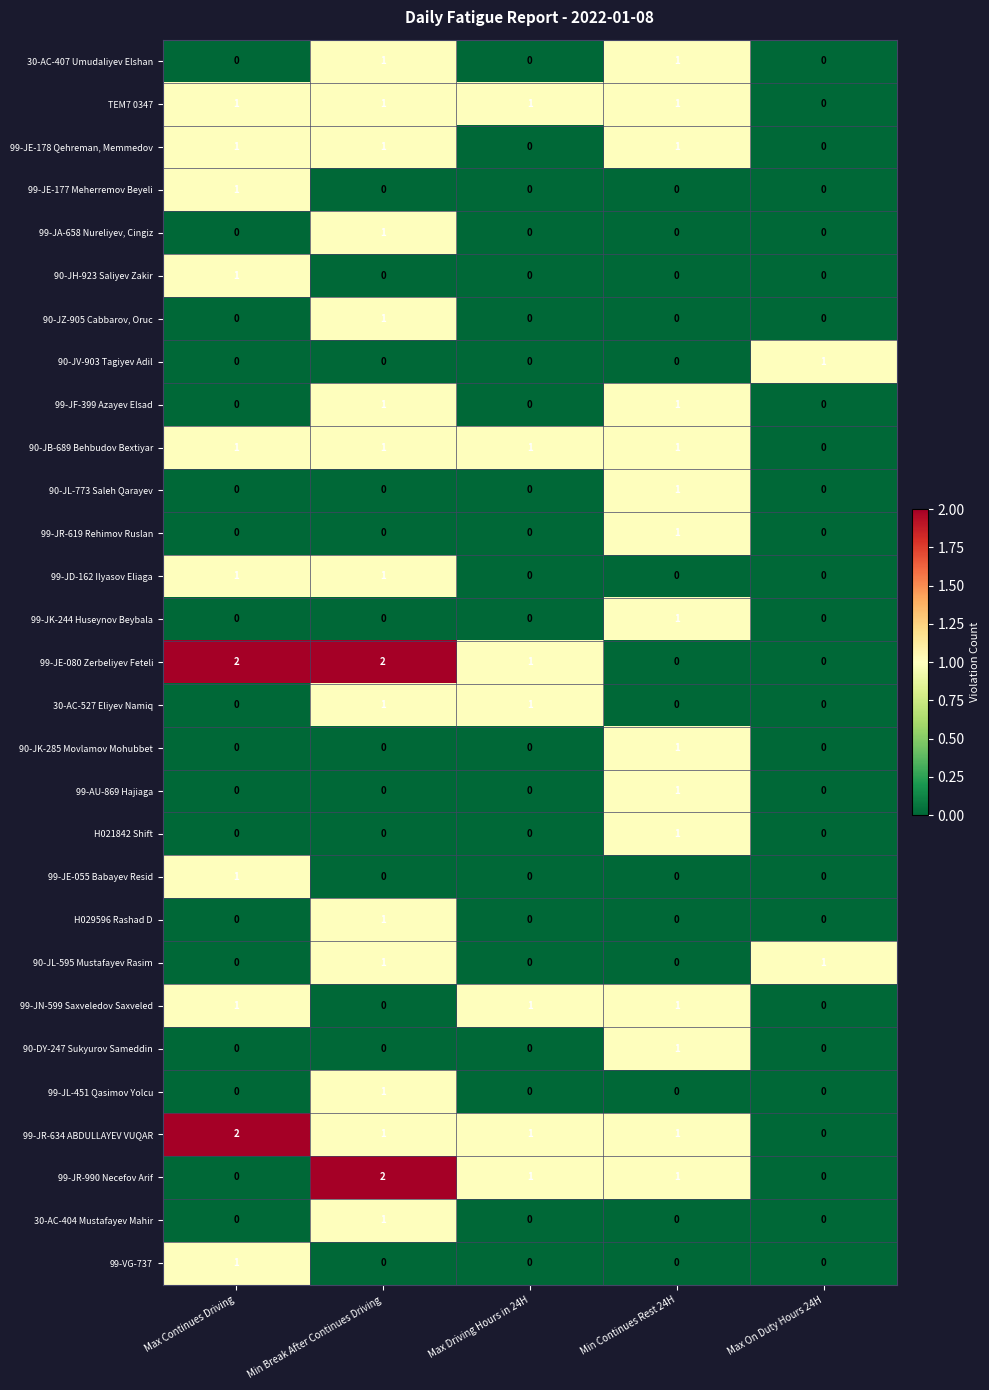

Between Min Break After Continues Driving and Min Continues Rest 24H, which series saw the biggest shift?

99-JE-080 Zerbeliyev Feteli